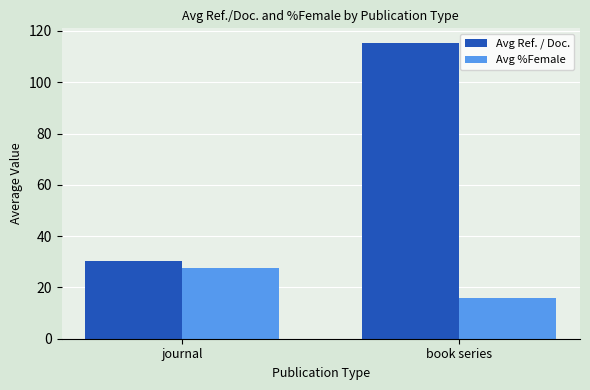

What is the sum of the Avg %Female values at journal and book series?

43.6